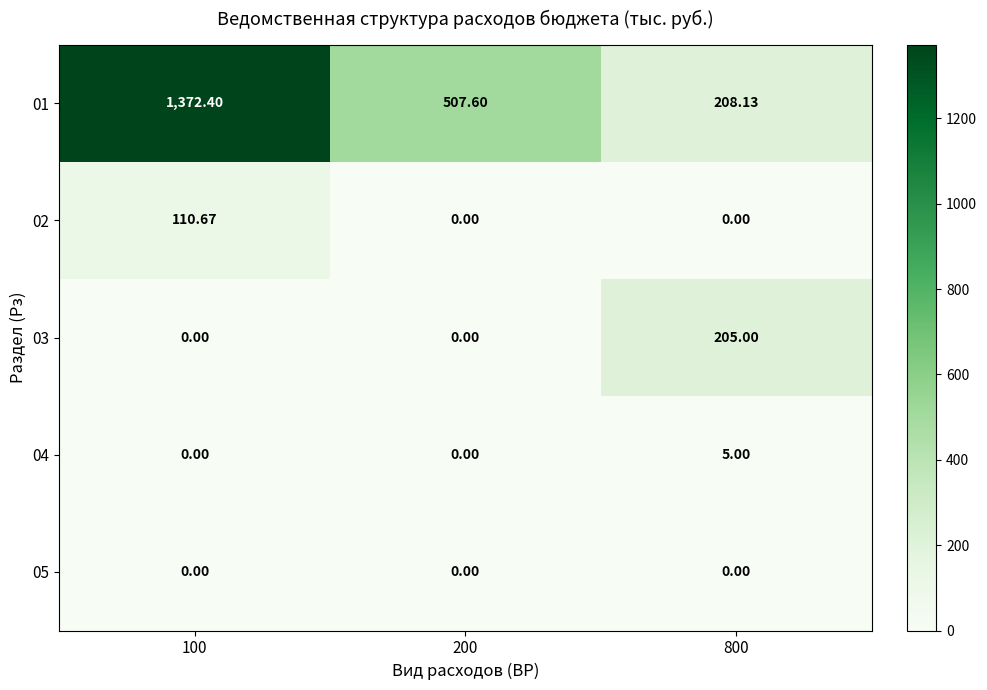

How many series are shown in this chart?

5